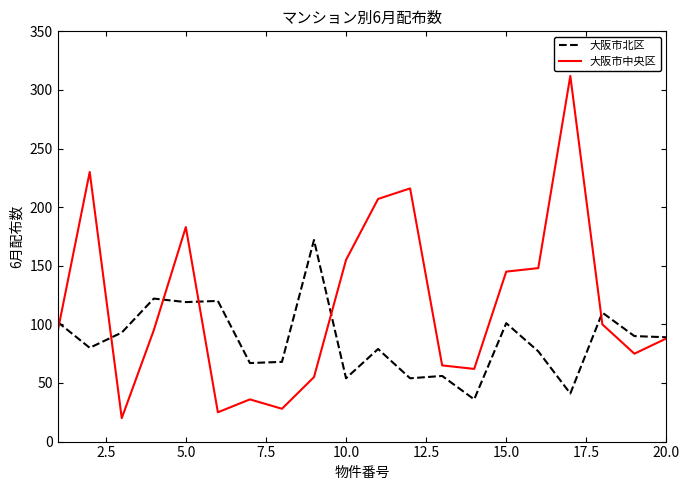

List the series in order of their overall mean, highest first.

大阪市中央区, 大阪市北区